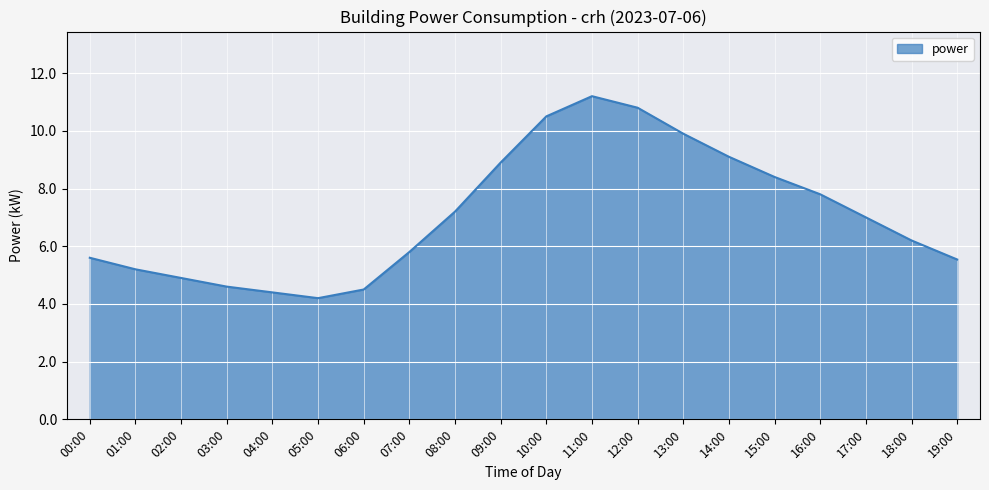

What is the maximum value shown in the chart?

11.2